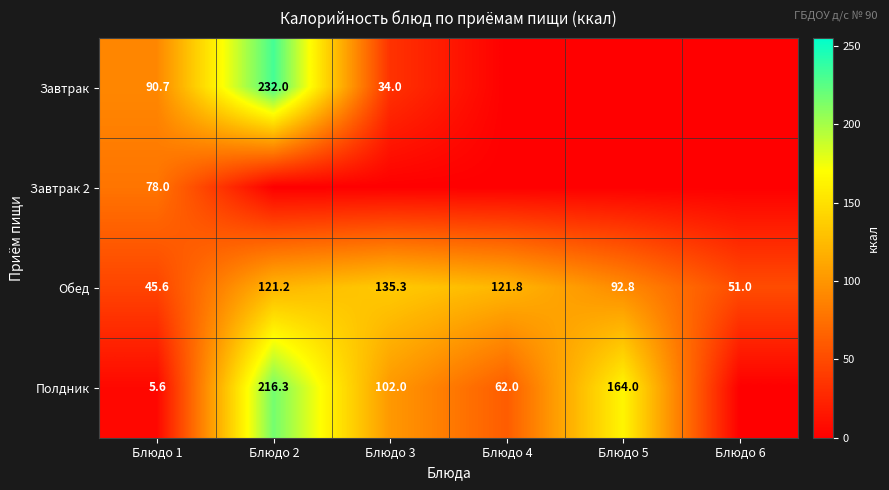

At which label is Обед closest to 90?

Блюдо 5